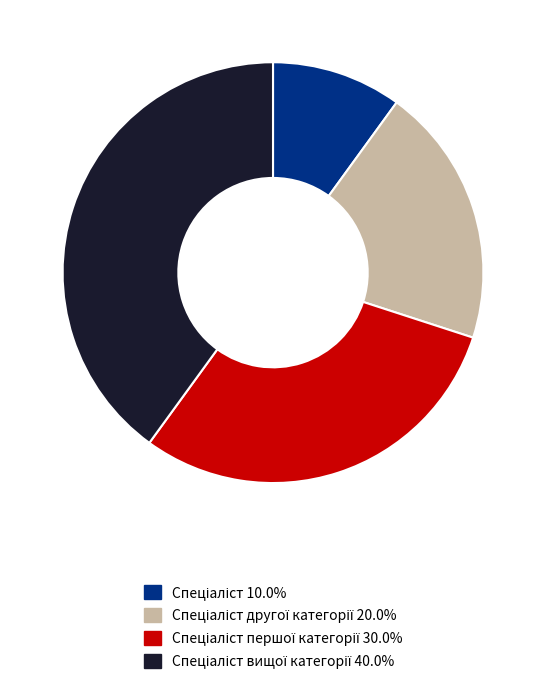

How many segments does this pie chart have?

4